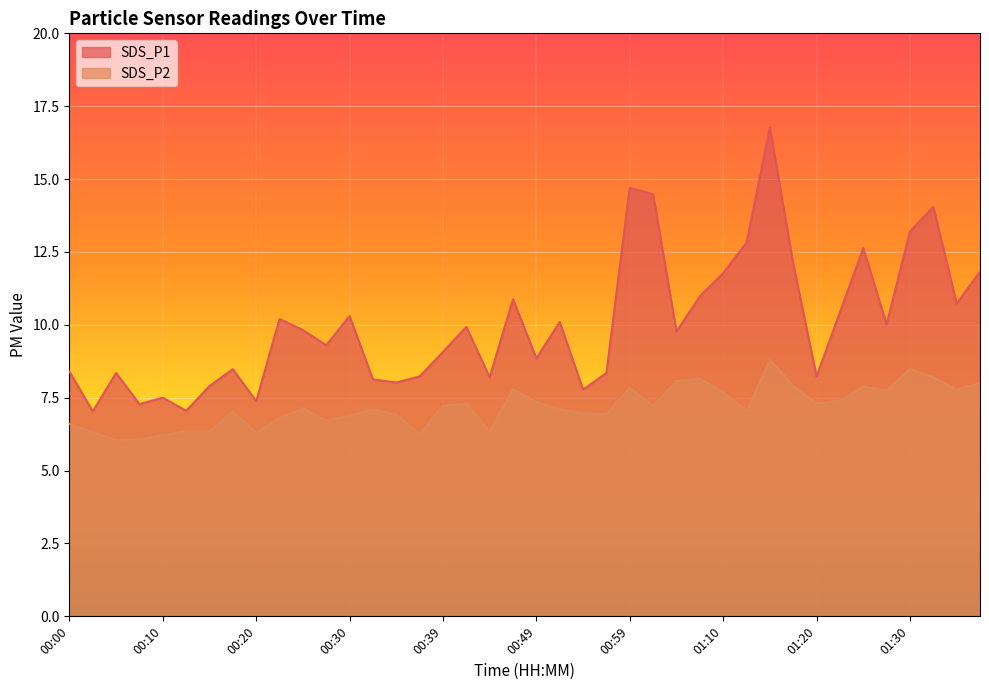

Where is the first local minimum for SDS_P1?

00:03